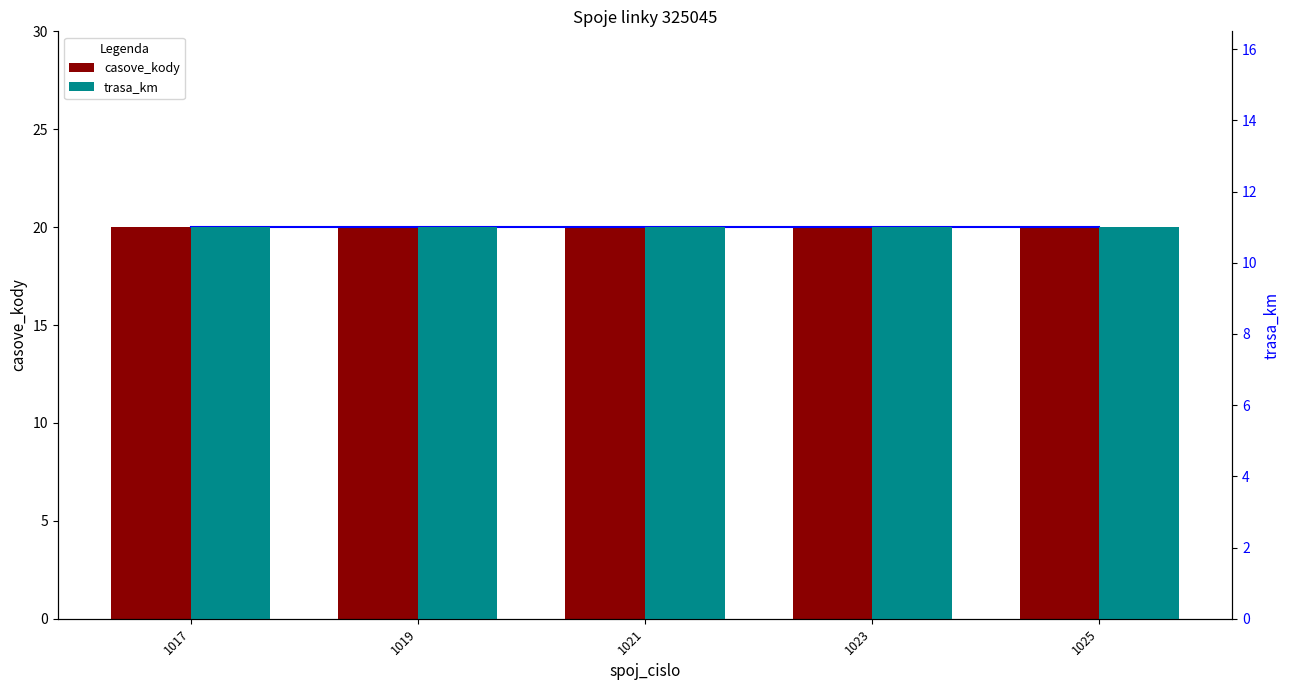

Is the value of casove_kody at 1025 greater than the value of trasa_km at 1023?

Yes